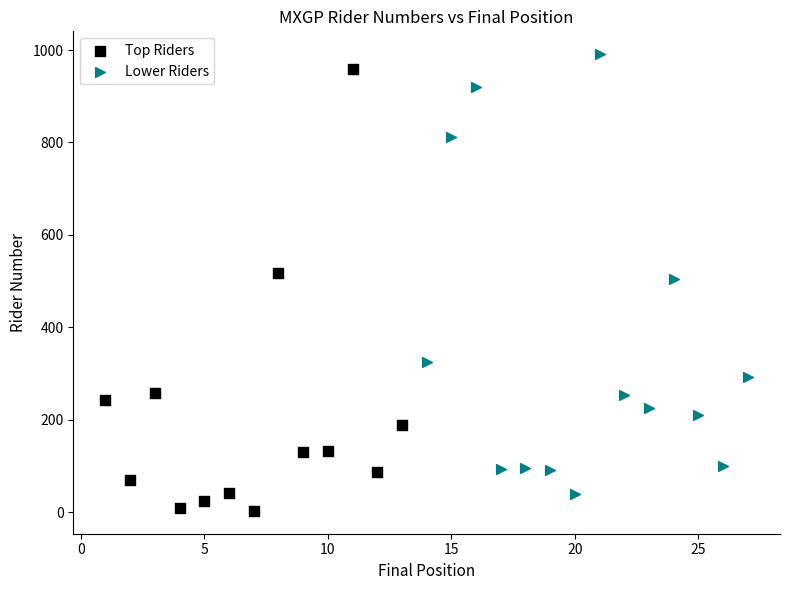

What are all the series names shown in the legend?

Top Riders, Lower Riders